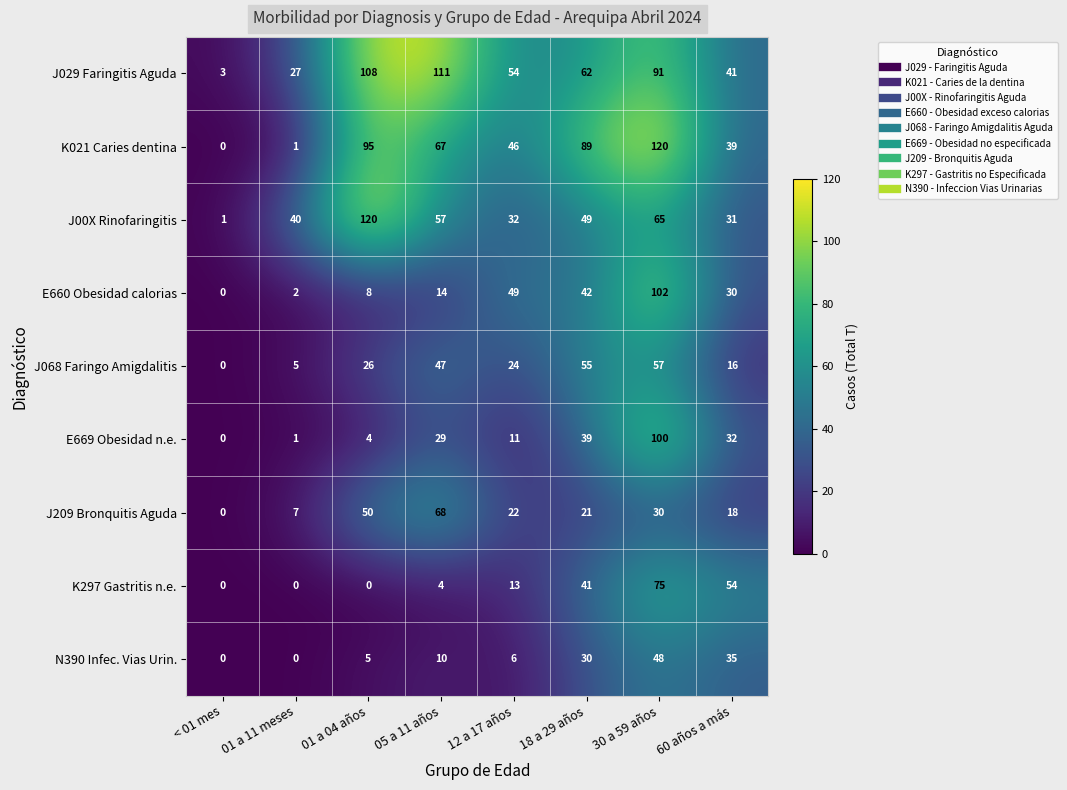

What is the difference between the maximum and second lowest values in the J00X Rinofaringitis series?

89